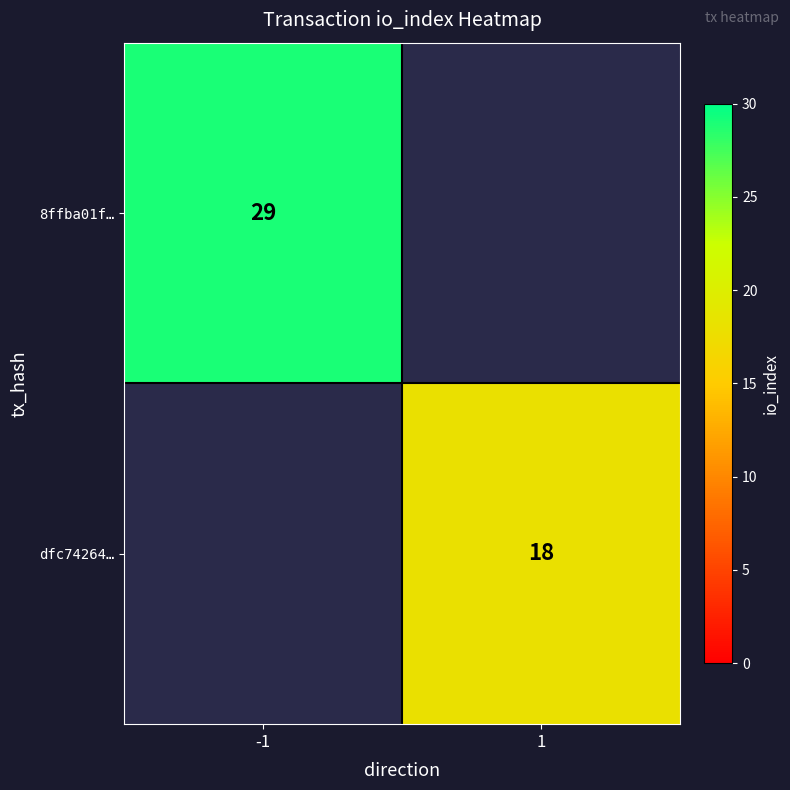

Is it true that dfc74264… equals 18 at 1?

True